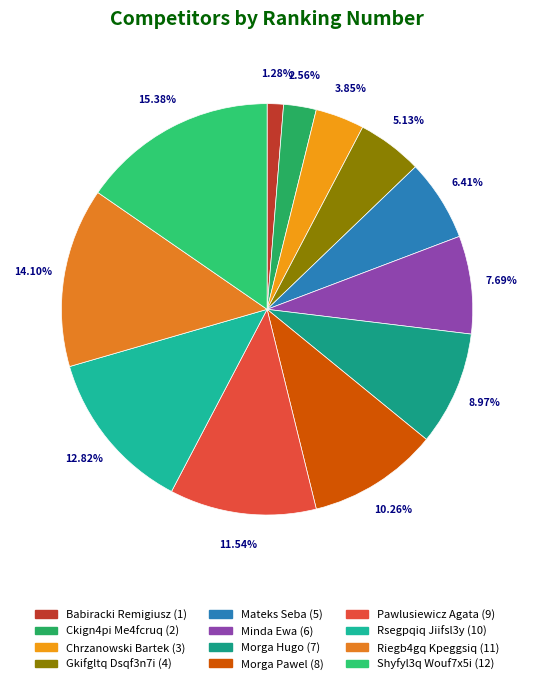

Which category has the biggest portion of the pie?

Shyfyl3q Wouf7x5i